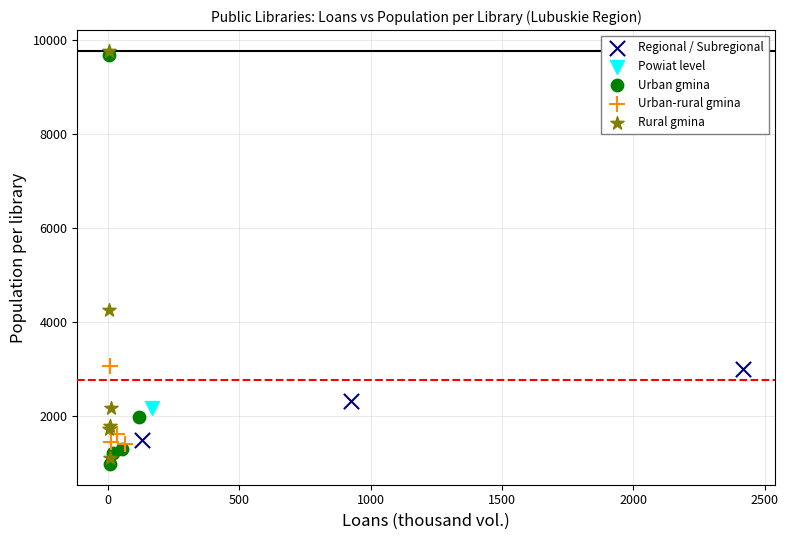

Which series reaches the maximum Y coordinate?

Rural gmina